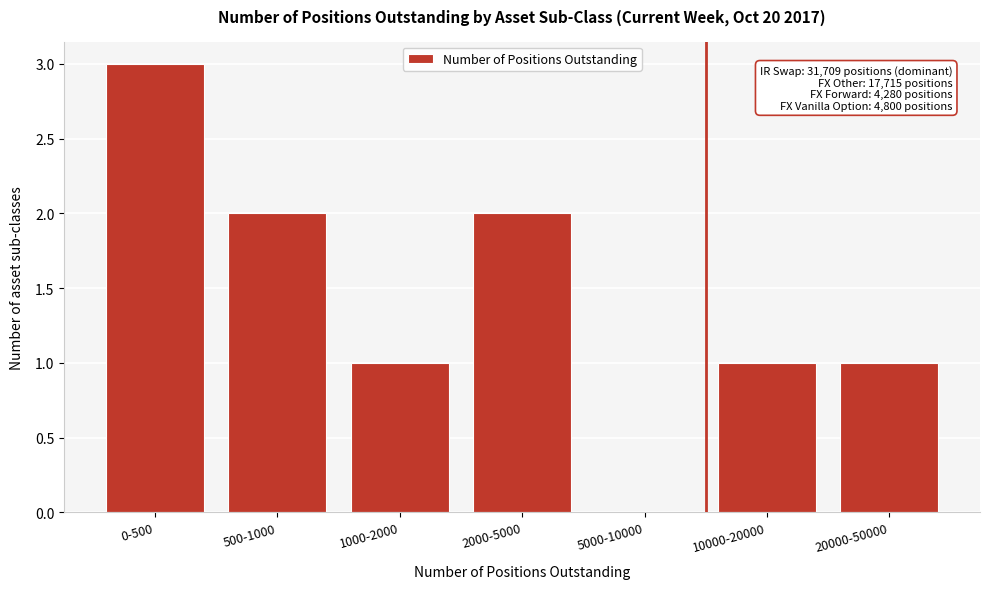

Reading right to left, list all the values displayed in this chart.

20000-50000=1	10000-20000=1	5000-10000=0	2000-5000=2	1000-2000=1	500-1000=2	0-500=3